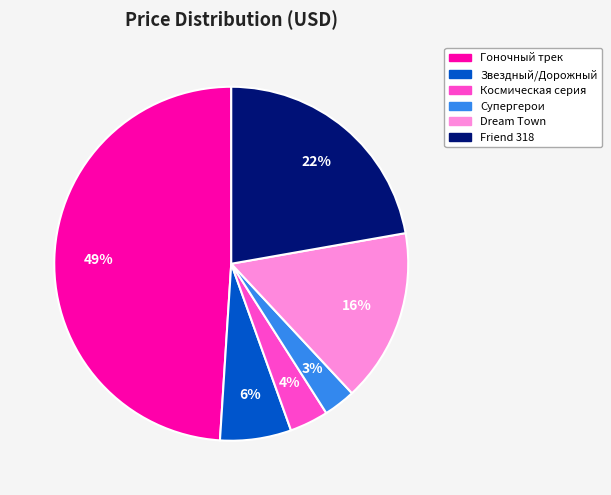

To the nearest percent, what is the average slice percentage?

17%